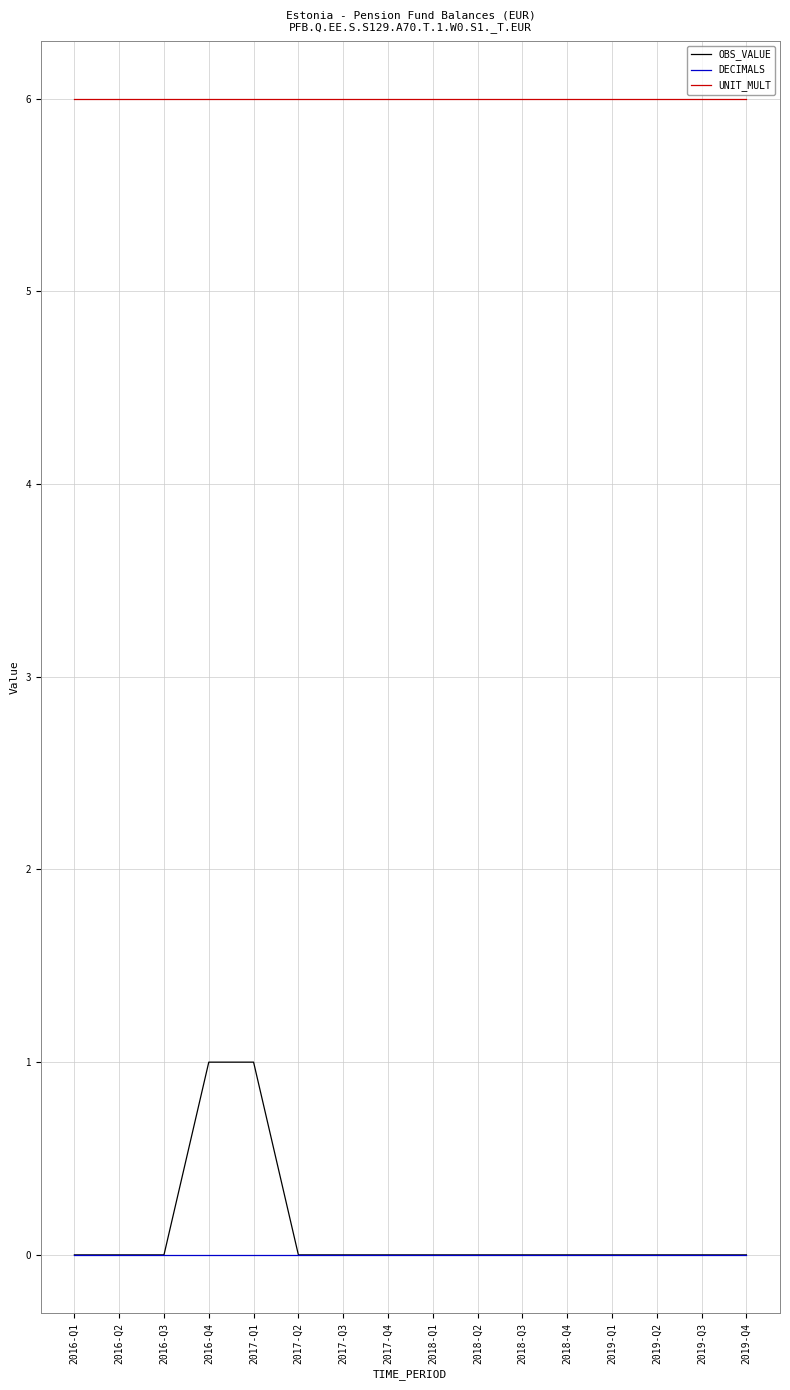

Count the number of categories in the chart.

16